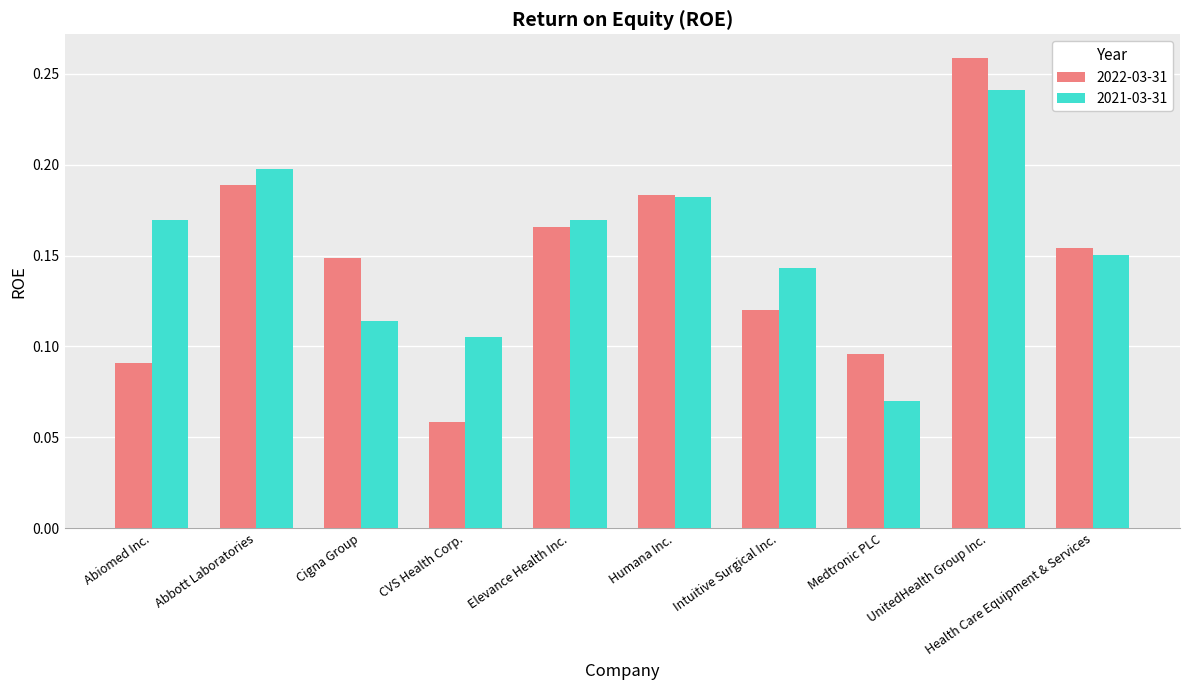

Which category has the lowest value in the 2021-03-31 series?

Medtronic PLC